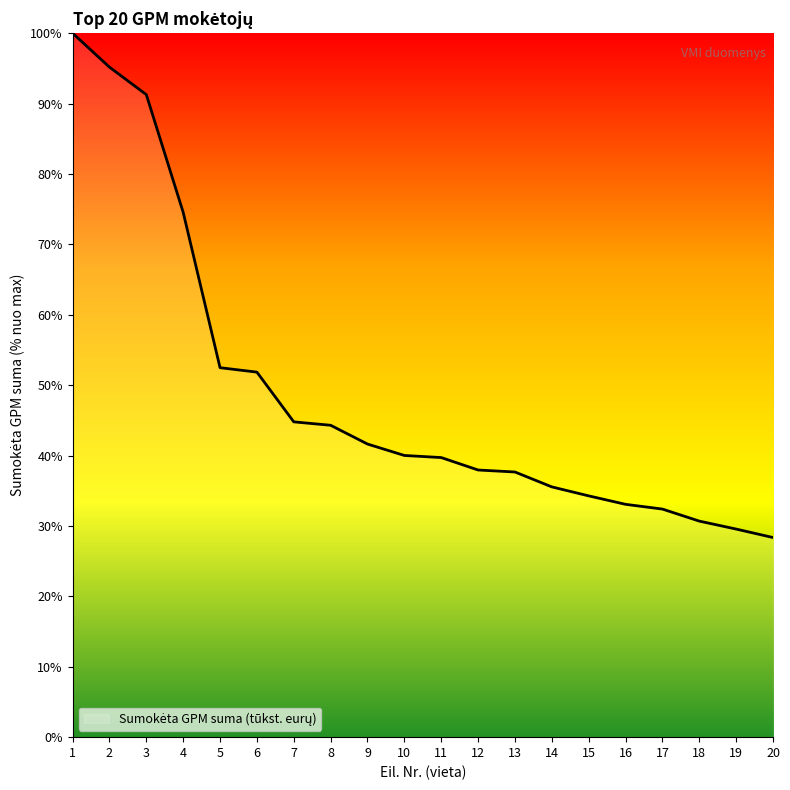

Which has a higher value, 16 or 8?

8